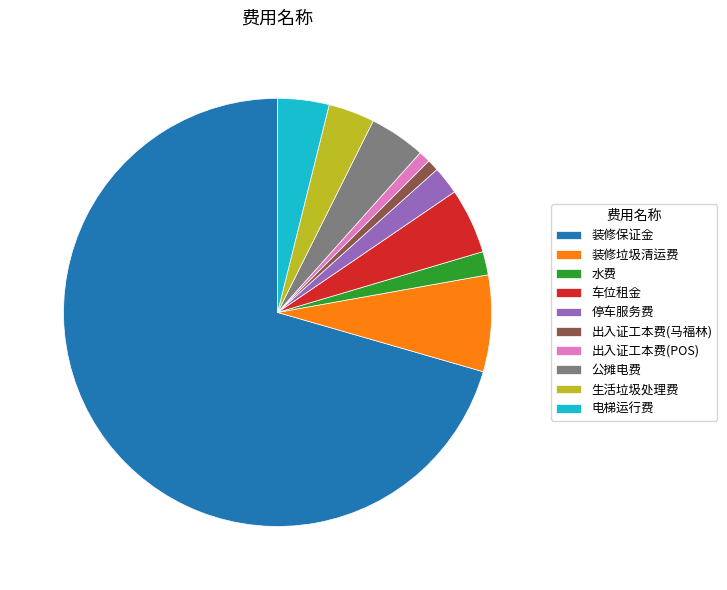

Which category has the biggest portion of the pie?

装修保证金